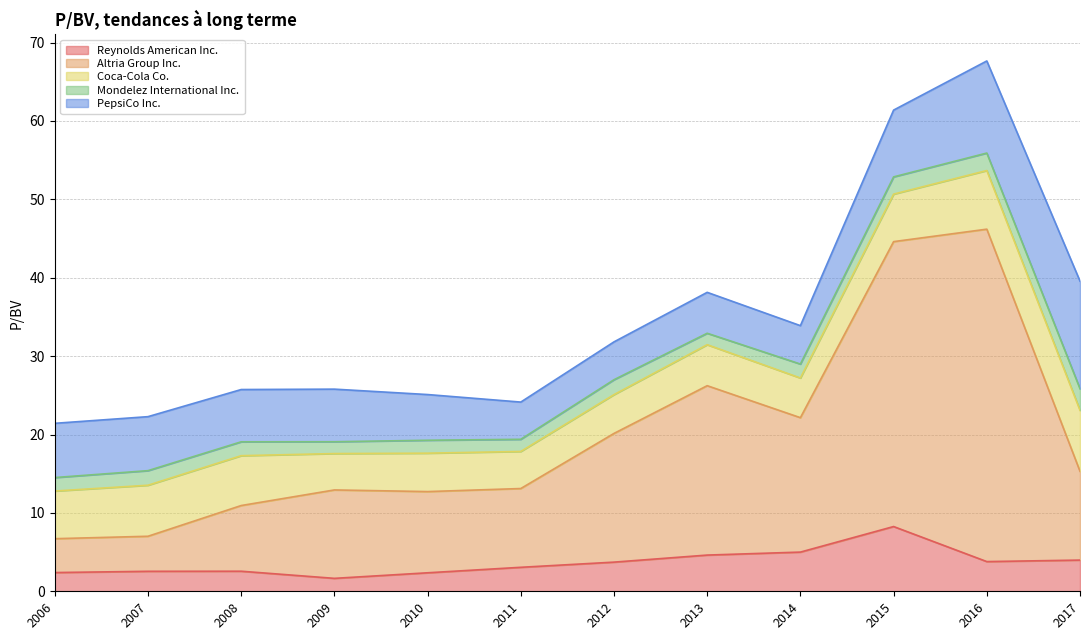

True or false: Reynolds American Inc. has a value of 1.6 at 2009-02-23.

True